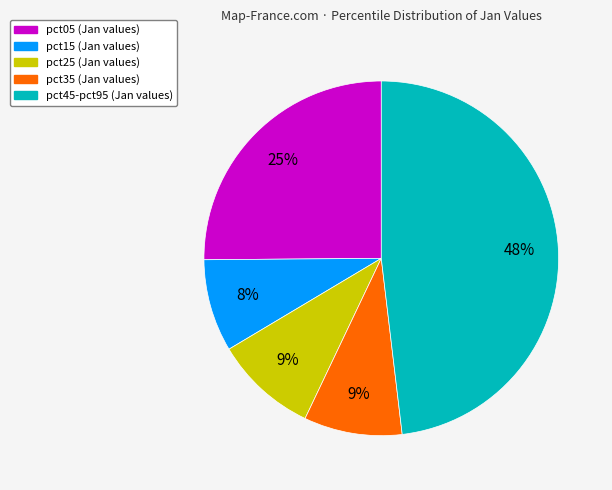

How many slices are in this pie chart?

5